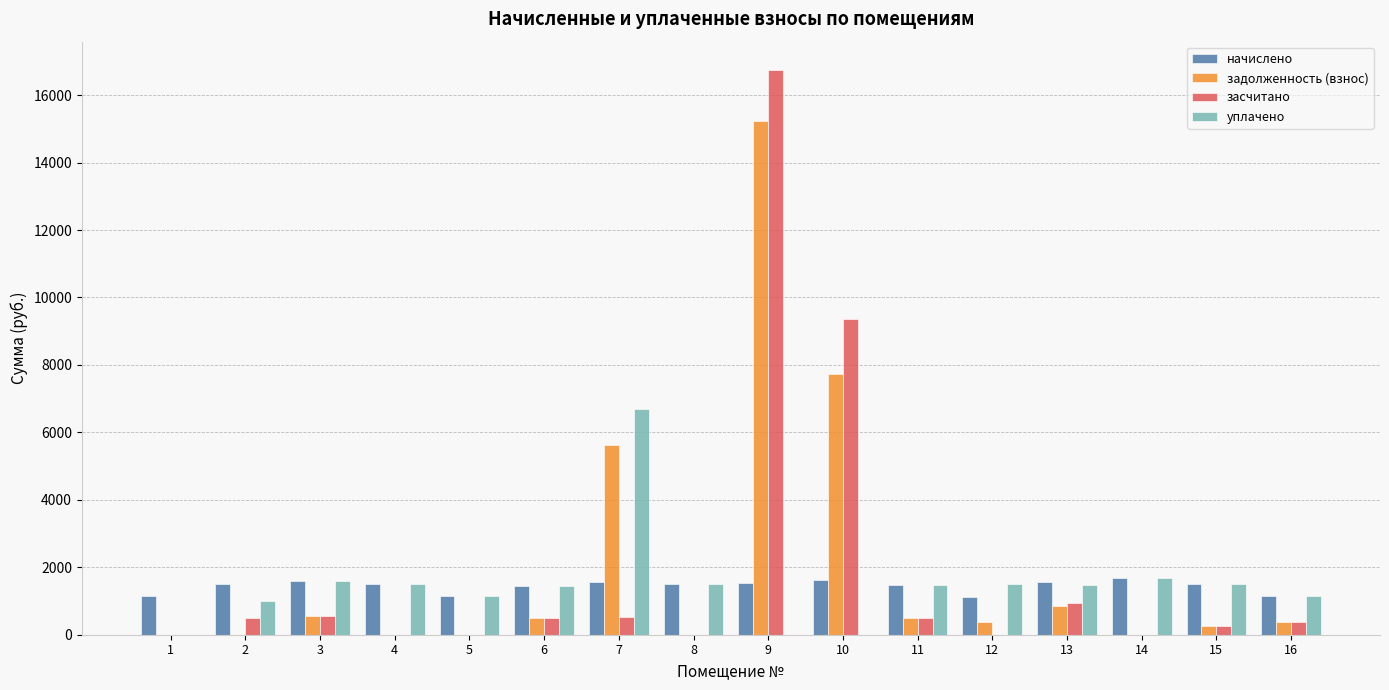

Which series has the largest range (max minus min)?

засчитано